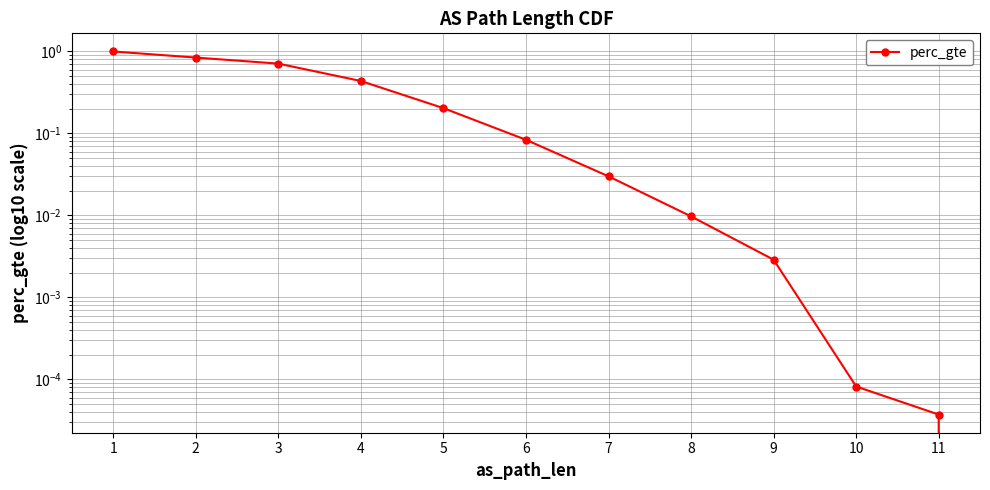

What is the sum of all values?

3.3